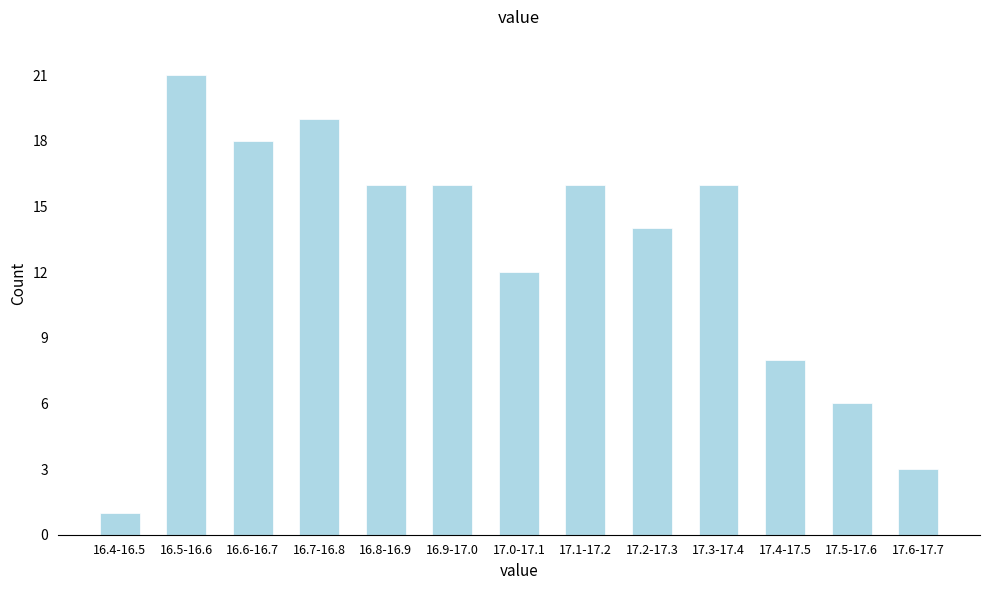

Reading left to right, what are all the values shown in this chart?

16.4-16.5=1	16.5-16.6=21	16.6-16.7=18	16.7-16.8=19	16.8-16.9=16	16.9-17.0=16	17.0-17.1=12	17.1-17.2=16	17.2-17.3=14	17.3-17.4=16	17.4-17.5=8	17.5-17.6=6	17.6-17.7=3